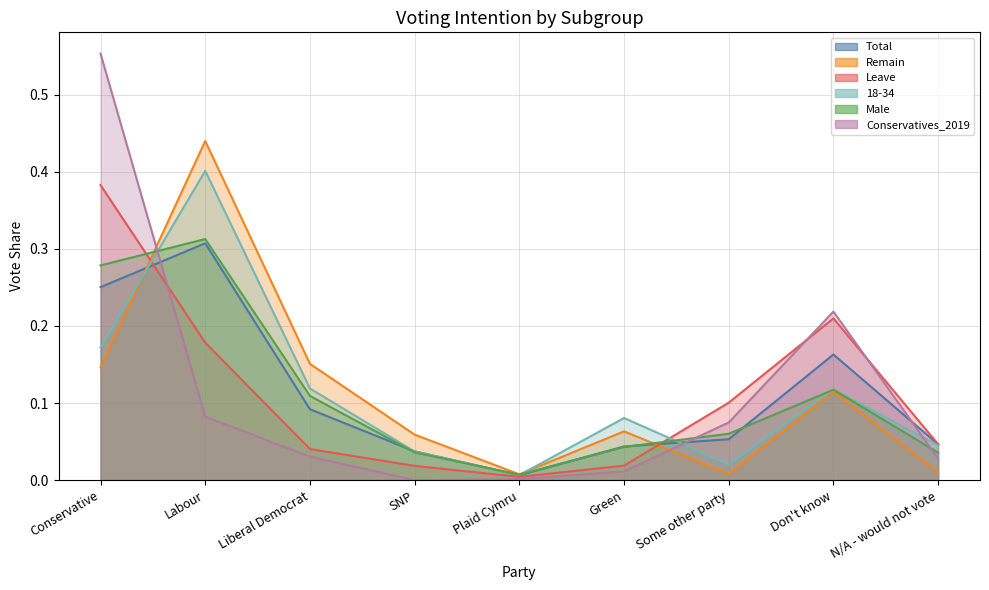

How many series are shown in this chart?

6